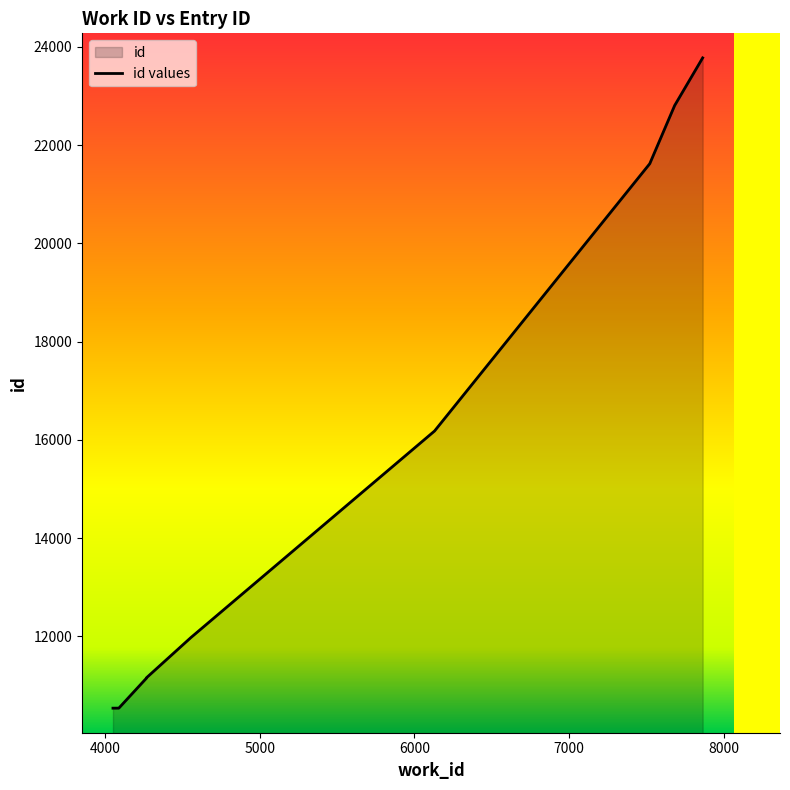

How many values are below 16180?

5